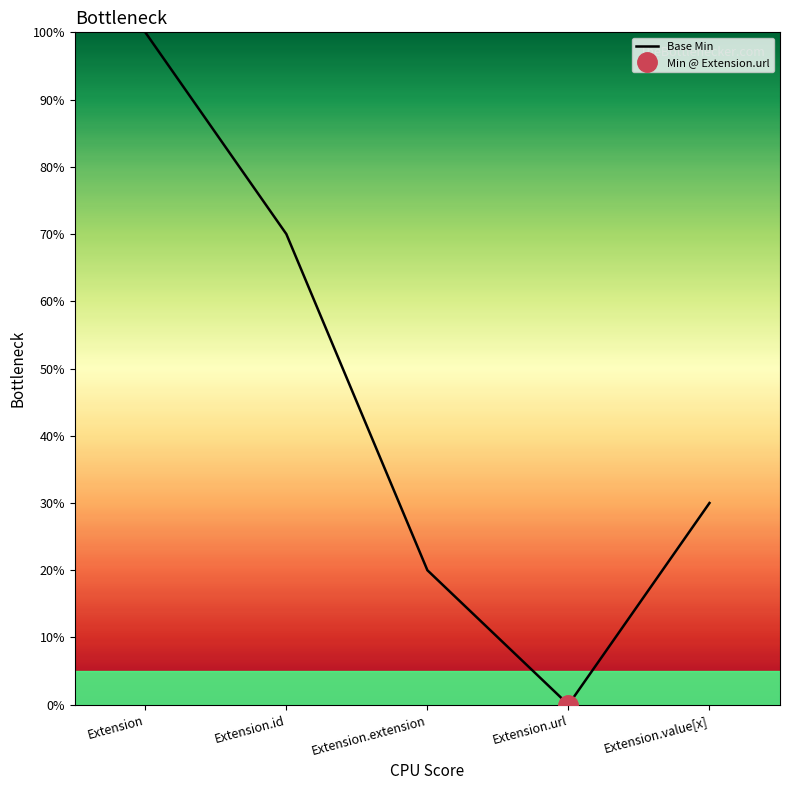

Is it true that the value at Extension.id is 70?

True